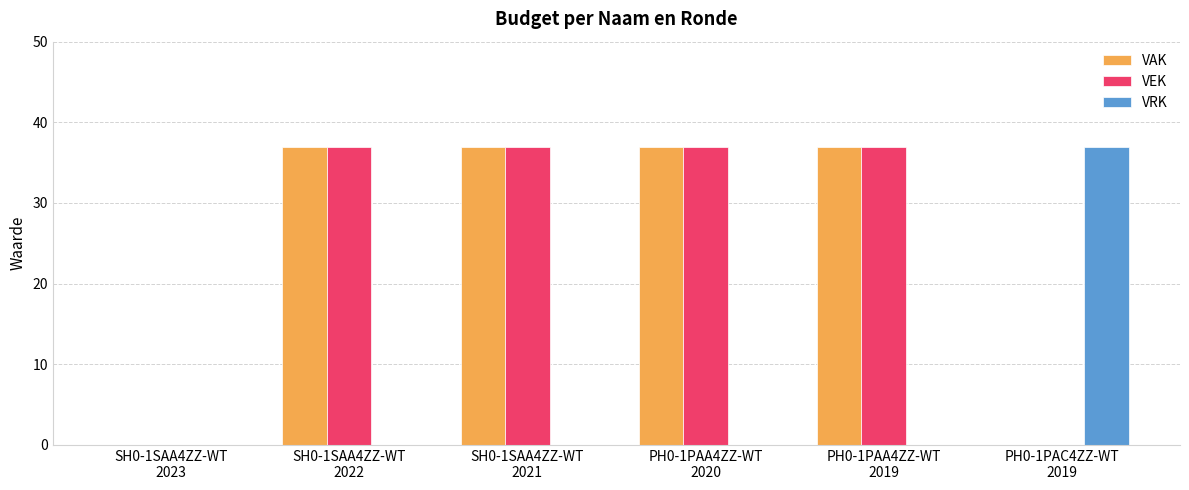

Is the value of VAK at SH0-1SAA4ZZ-WT
2021 greater than the value of VEK at PH0-1PAC4ZZ-WT
2019?

Yes